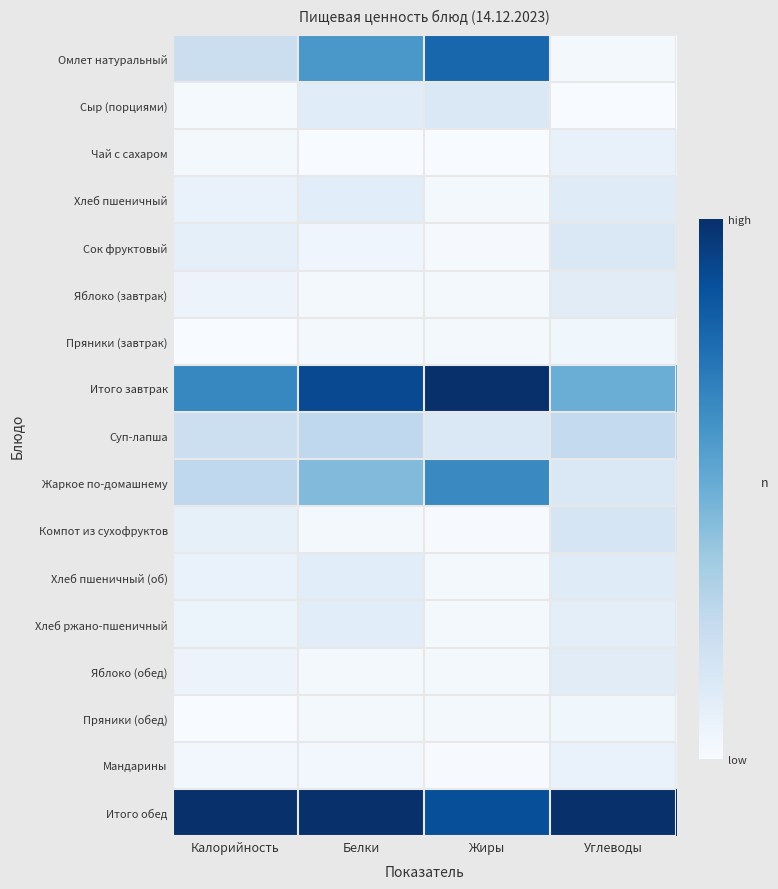

Which series has the largest total across all categories?

Итого обед